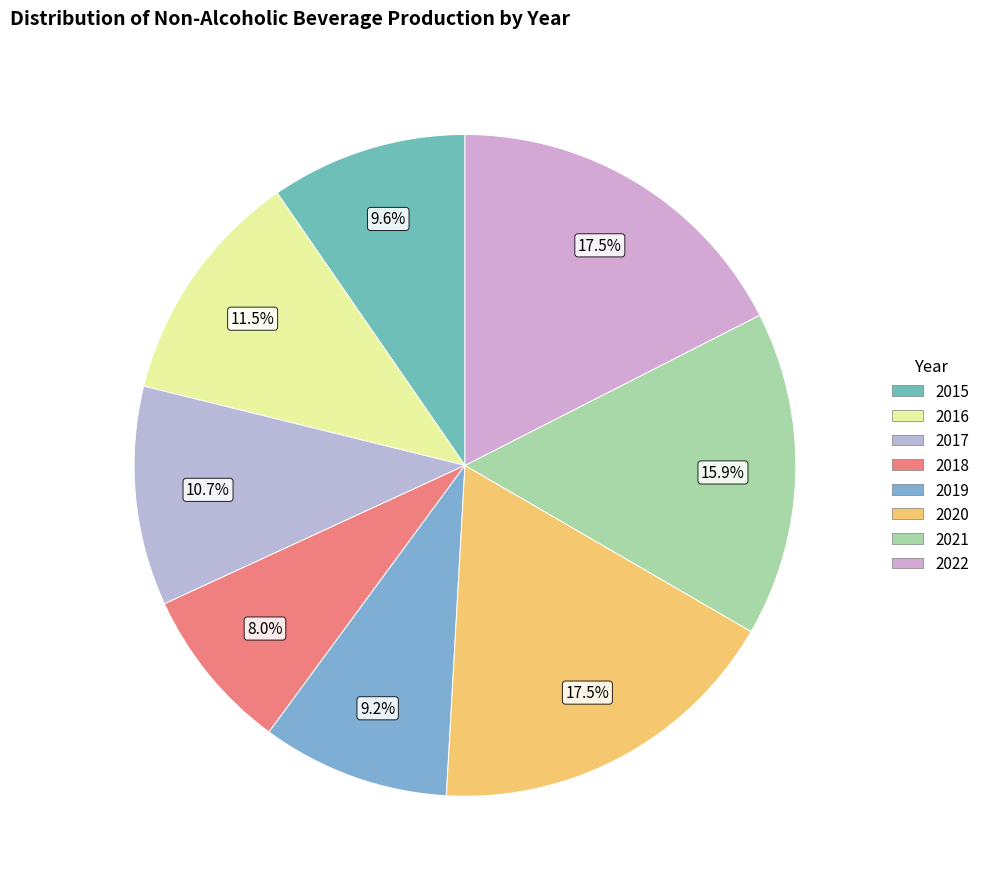

How many slices are in this pie chart?

8